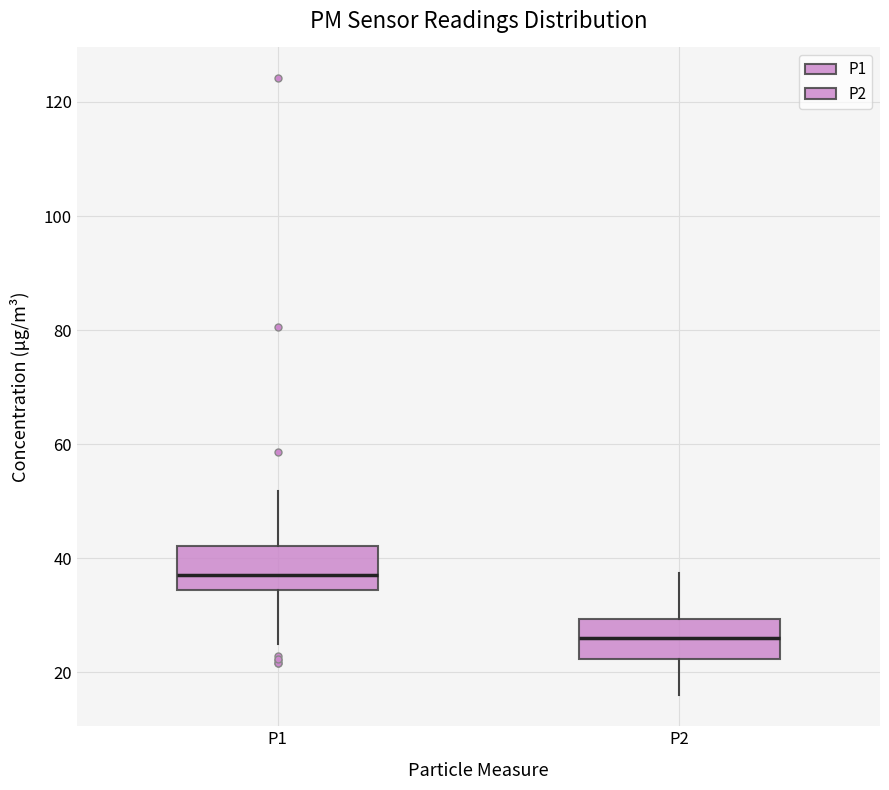

Reading left to right, transcribe this box plot: for each box, give where its median line is, the range the box spans, and where its two whiskers end, as read against the y-axis. The values are not printed on the chart, so give them approximately, as read against the axis.

P1: median 36, box 34 to 42, whiskers 24 to 52
P2: median 26, box 22 to 30, whiskers 16 to 38